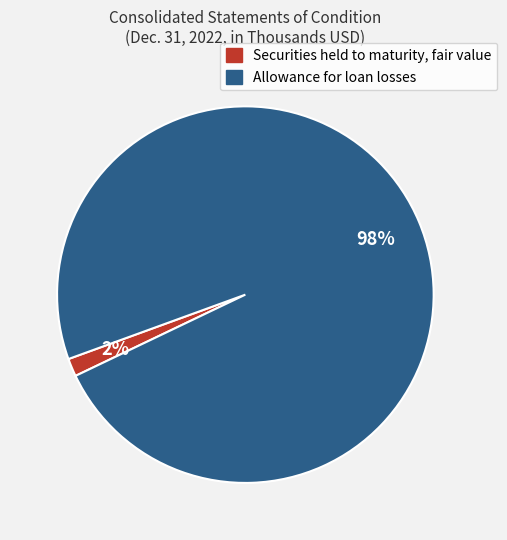

Which category has the smallest portion of the pie?

Securities held to maturity, fair value